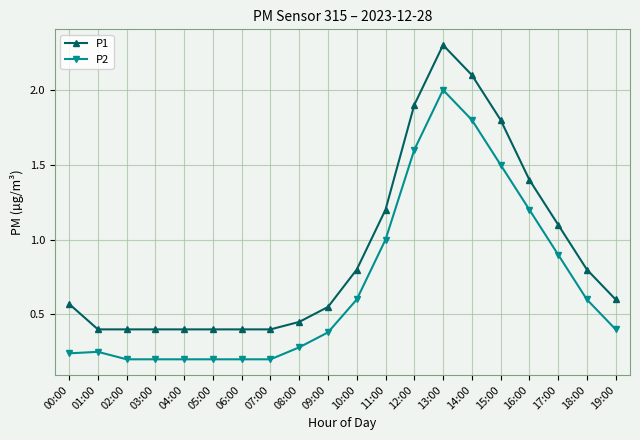

What is the minimum value for P1?

0.4